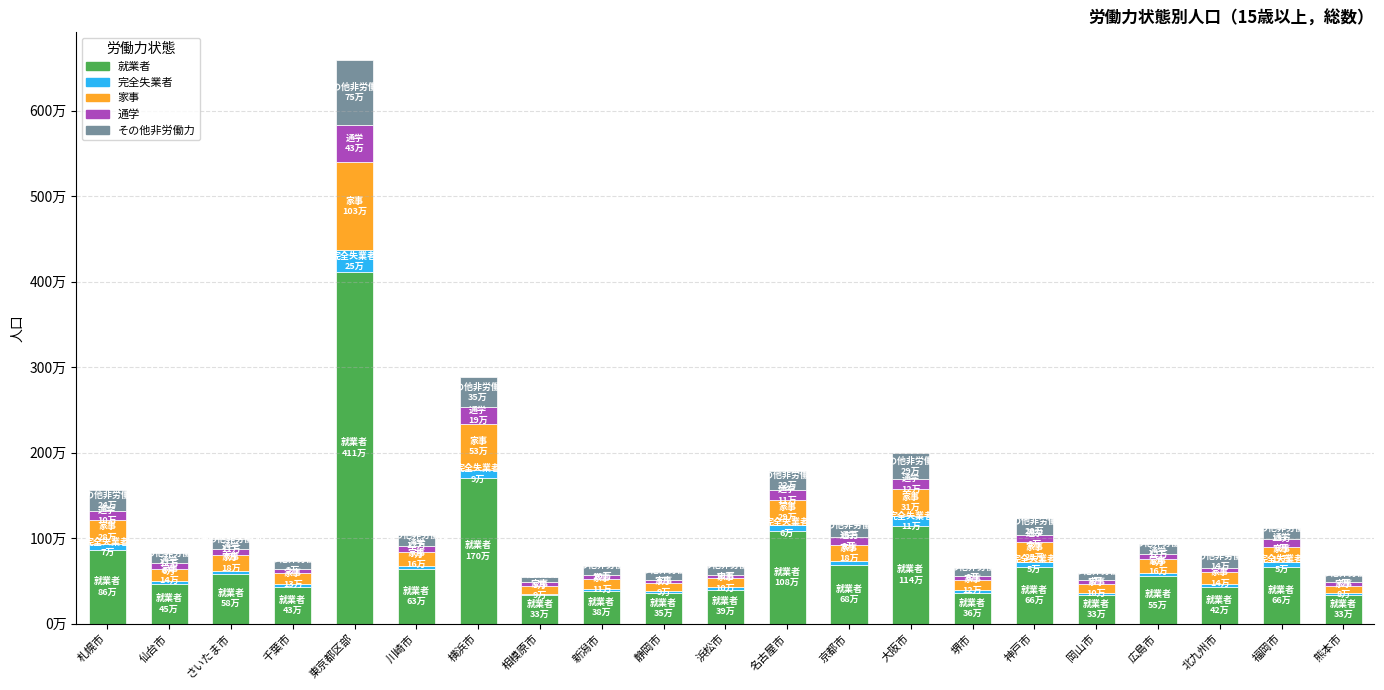

Are the bars grouped side by side (vs. stacked)?

No